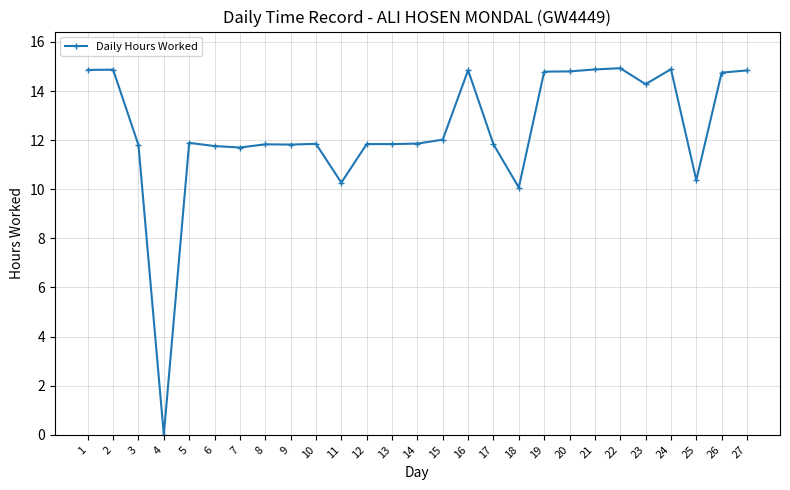

What is the average value?

12.4